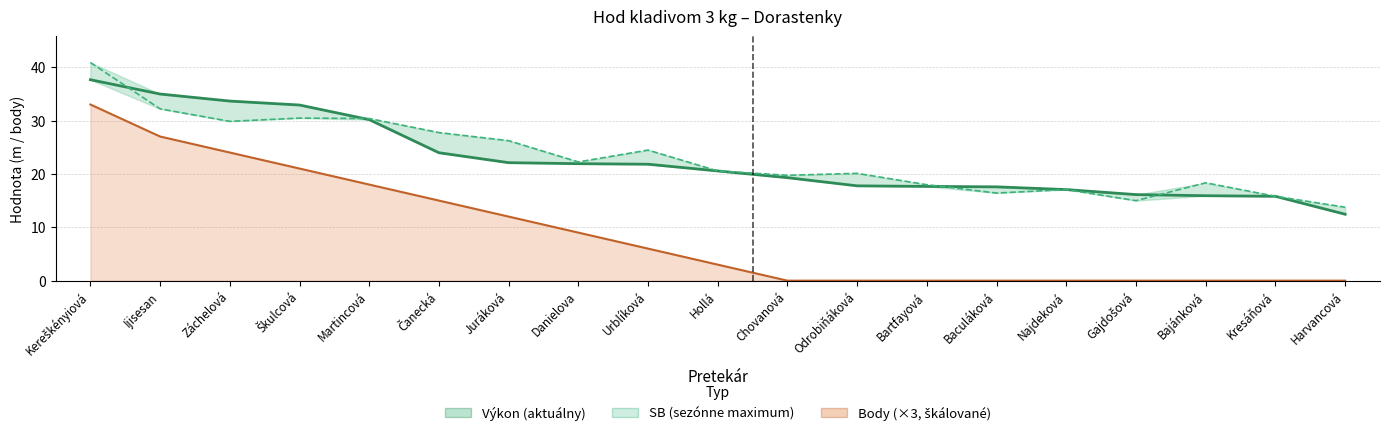

Reading right to left, transcribe all the data shown in this chart.

Výkon (aktuálny): Harvancová=12.4	Kresáňová=15.8	Bajánková=15.9	Gajdošová=16.1	Najdeková=17.1	Baculáková=17.6	Bartfayová=17.6	Odrobiňáková=17.8	Chovanová=19.3	Hollá=20.6	Urblíková=21.8	Danielova=21.9	Juráková=22.1	Čanecká=24.0	Martincová=30.2	Škulcová=32.9	Záchelová=33.6	Ijisesan=35.0	Kereškényiová=37.6
SB (sezónne maximum): Harvancová=13.8	Kresáňová=15.8	Bajánková=18.3	Gajdošová=15.0	Najdeková=17.1	Baculáková=16.4	Bartfayová=18.0	Odrobiňáková=20.1	Chovanová=19.7	Hollá=20.6	Urblíková=24.5	Danielova=22.2	Juráková=26.2	Čanecká=27.7	Martincová=30.4	Škulcová=30.4	Záchelová=29.8	Ijisesan=32.2	Kereškényiová=40.9
Body (×3): Harvancová=0.0	Kresáňová=0.0	Bajánková=0.0	Gajdošová=0.0	Najdeková=0.0	Baculáková=0.0	Bartfayová=0.0	Odrobiňáková=0.0	Chovanová=0.0	Hollá=3.0	Urblíková=6.0	Danielova=9.0	Juráková=12.0	Čanecká=15.0	Martincová=18.0	Škulcová=21.0	Záchelová=24.0	Ijisesan=27.0	Kereškényiová=33.0